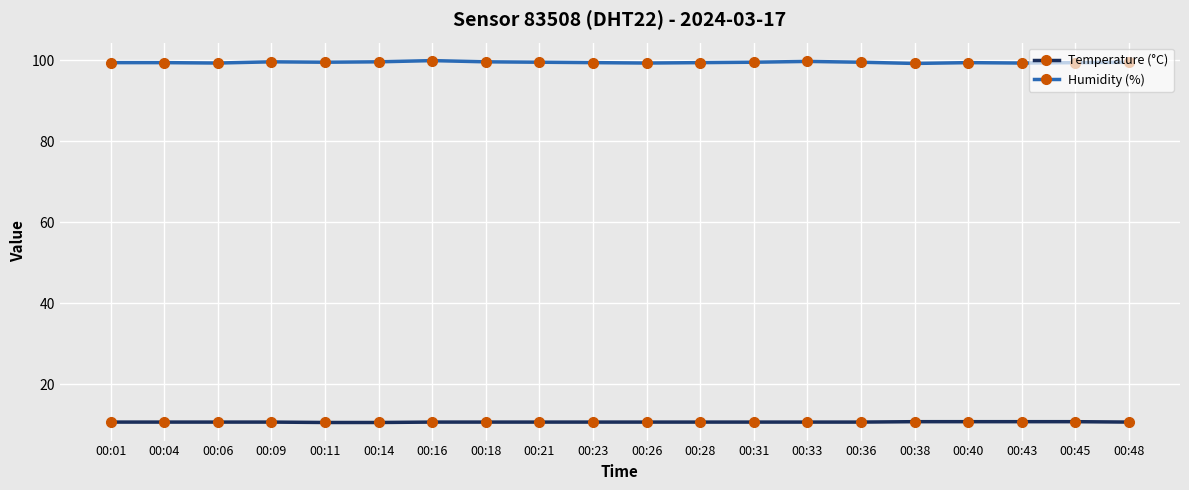

True or false: Temperature (°C) and Humidity (%) cross at least once.

False